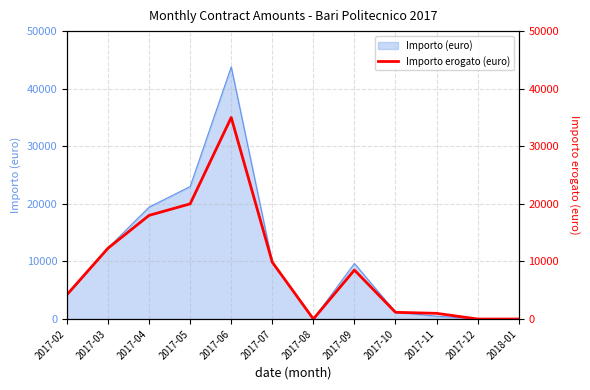

Does the chart display data point markers on the line(s)?

No